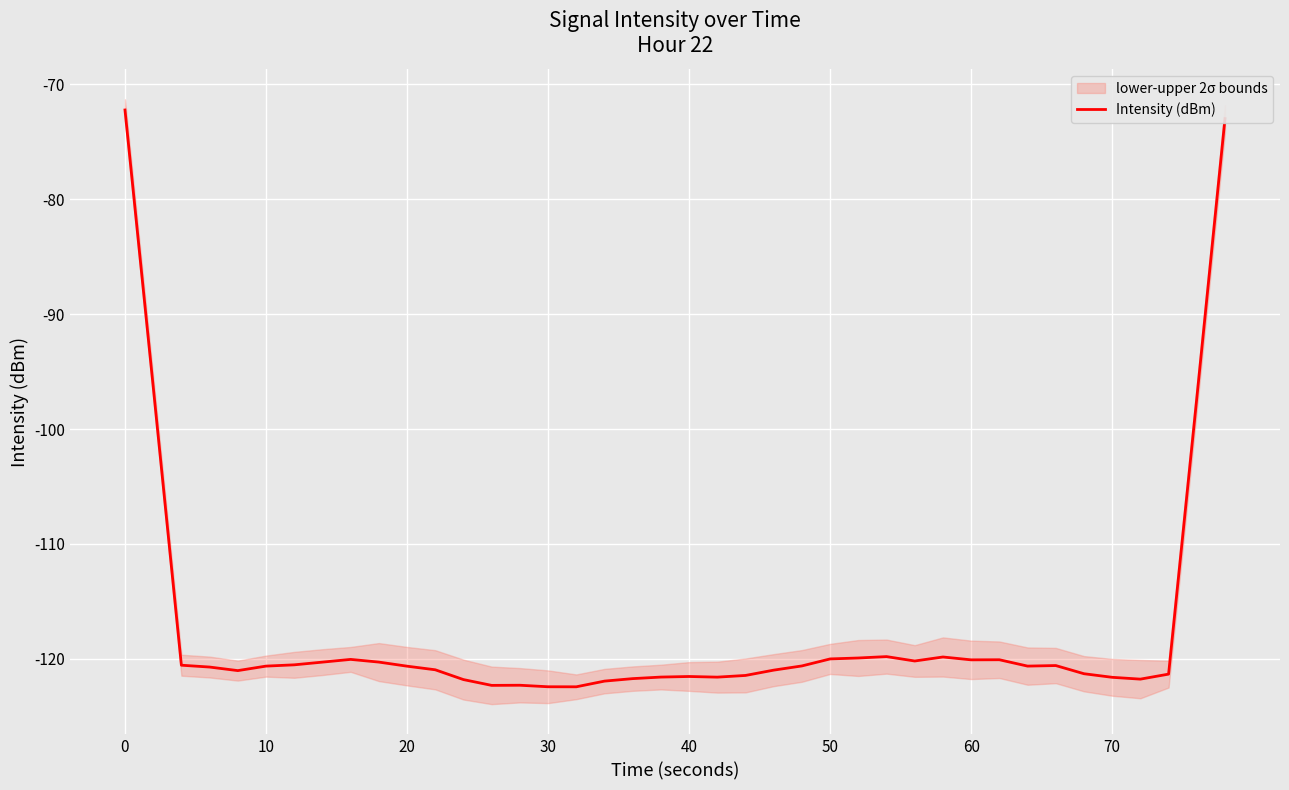

Is it true that Intensity (dBm) equals -99.4 at 0?

False